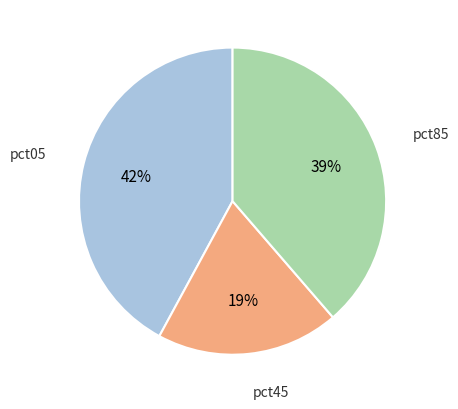

Does any single category account for the majority?

No